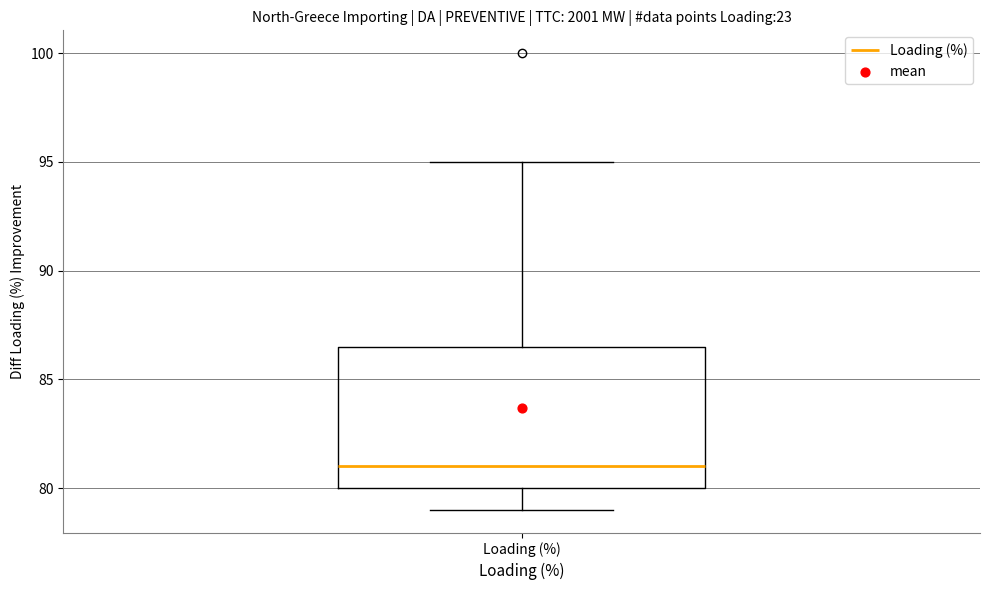

Transcribe this box plot: give where the median line is, the range the box spans, and where the two whiskers end, as read against the y-axis. The values are not printed on the chart, so give them approximately, as read against the axis.

median 81.0, box 80.0 to 86.5, whiskers 79.0 to 95.0